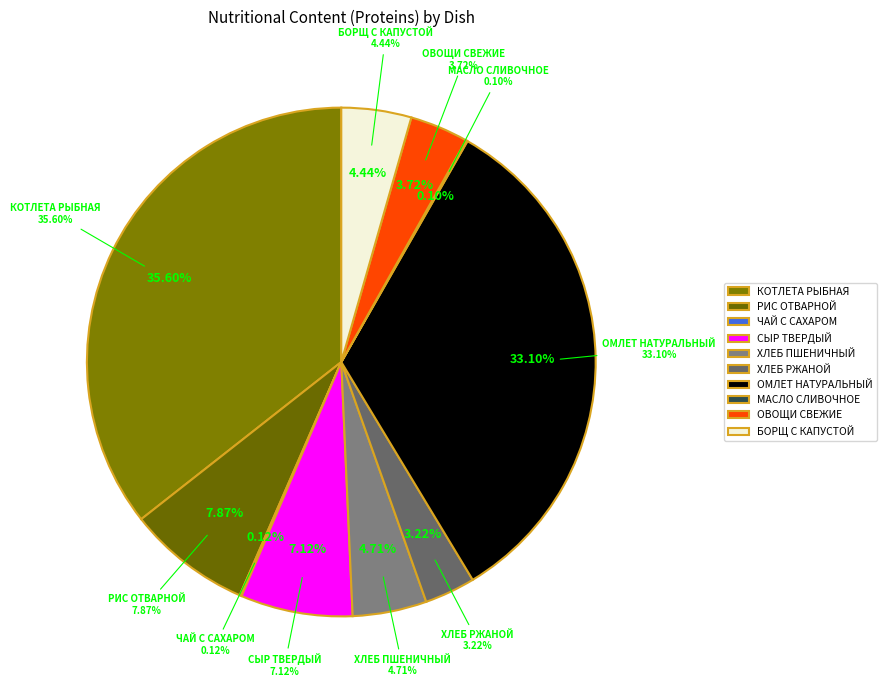

Does КОТЛЕТА РЫБНАЯ ЛЮБИТЕЛЬСКАЯ account for over 50% of the chart?

No